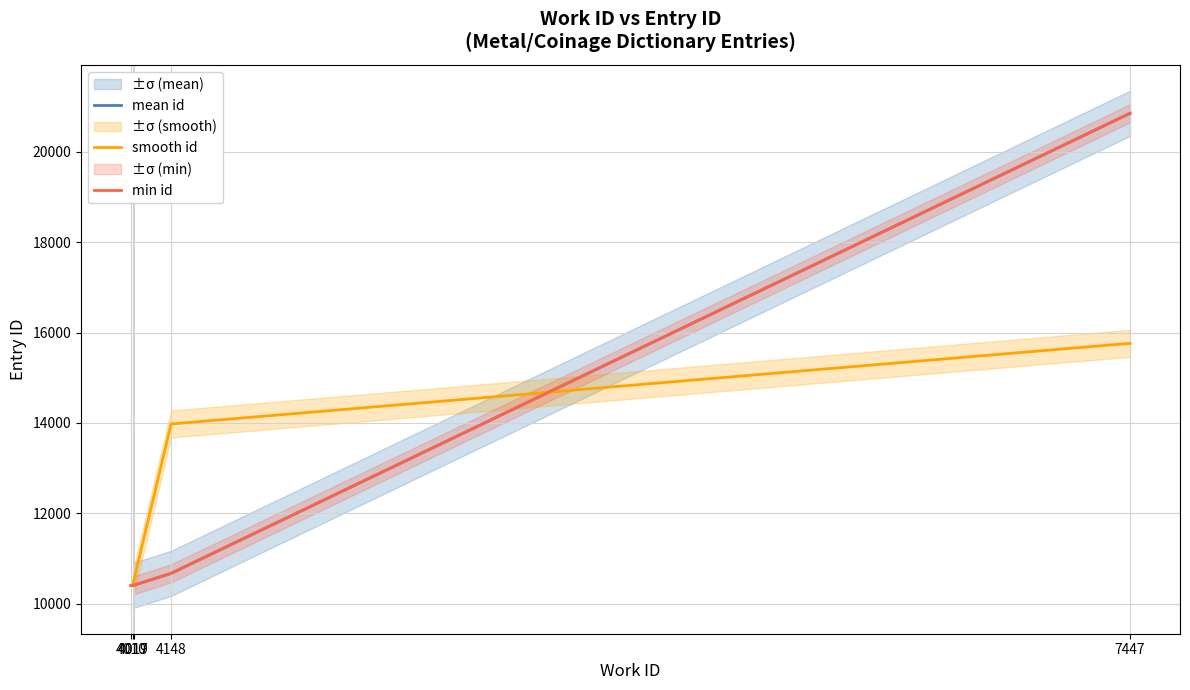

Which series has the largest total across all categories?

mean id